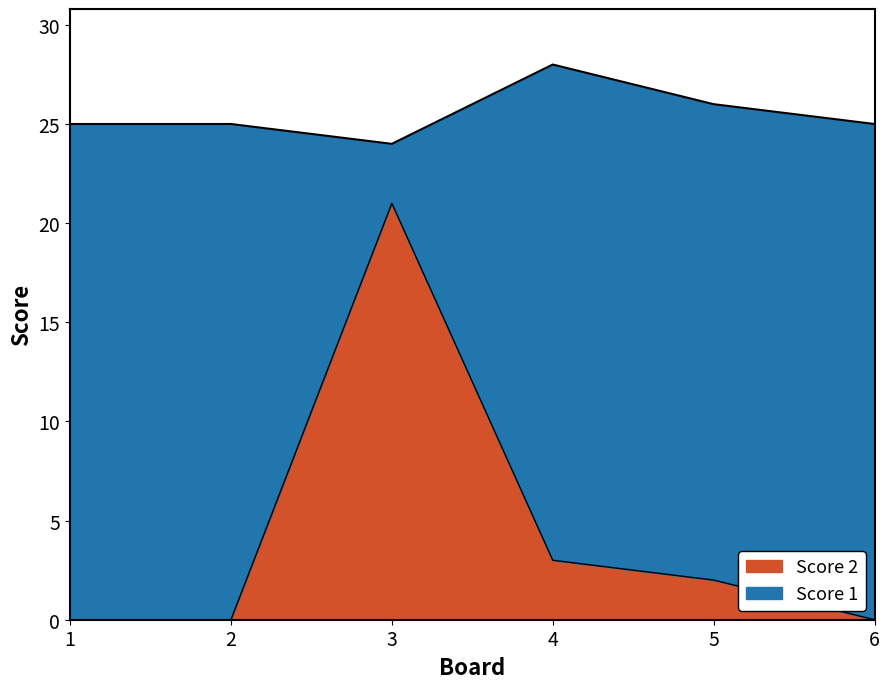

At which category does the chart reach its peak across all series?

3